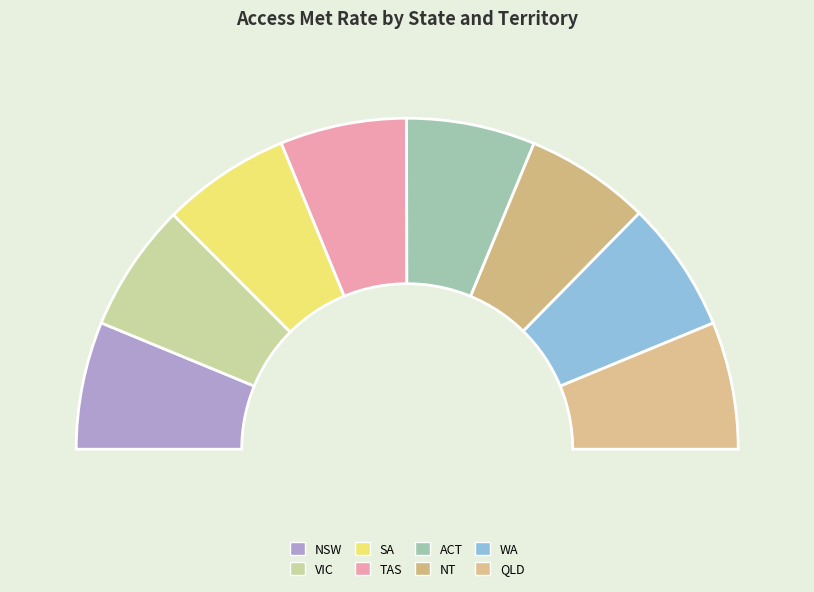

Is there a majority slice in this chart?

No